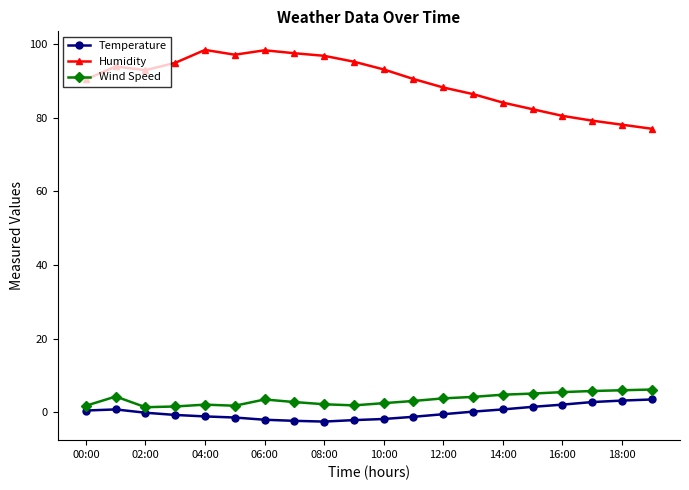

At how many categories does at least one series exceed 26?

20